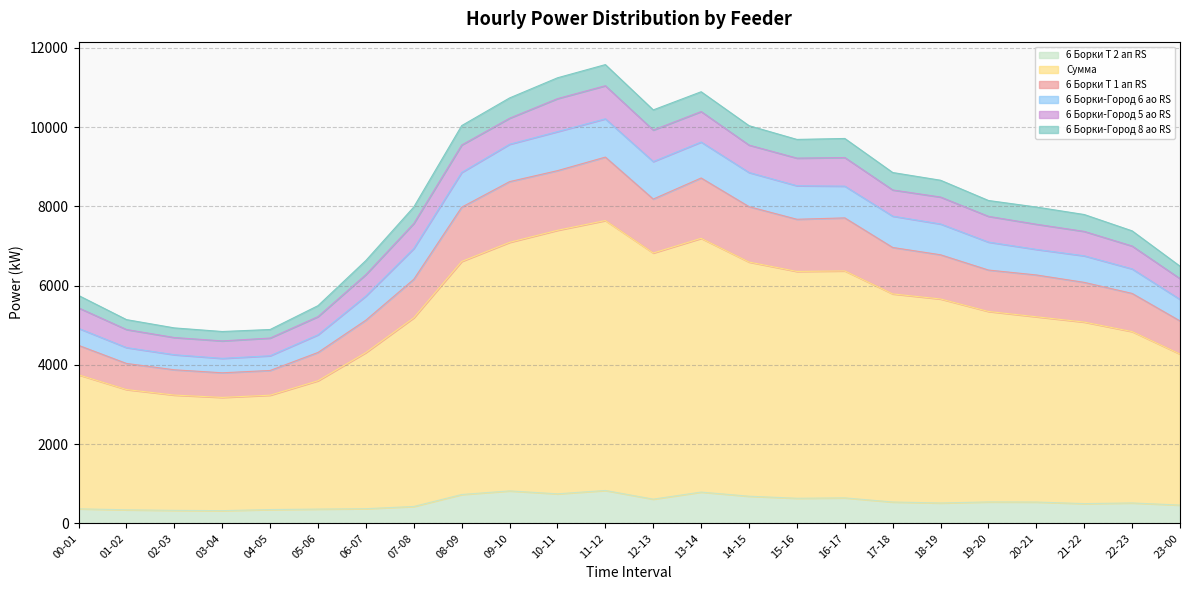

What is the label of the 10th point from the left?

09-10